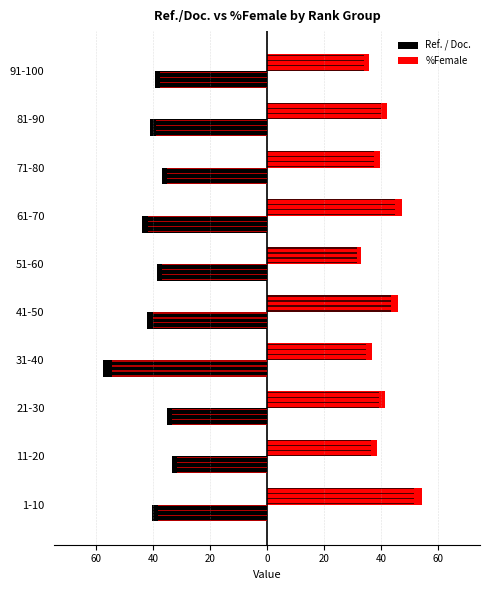

Which series changed the most between 61-70 and 81-90?

%Female